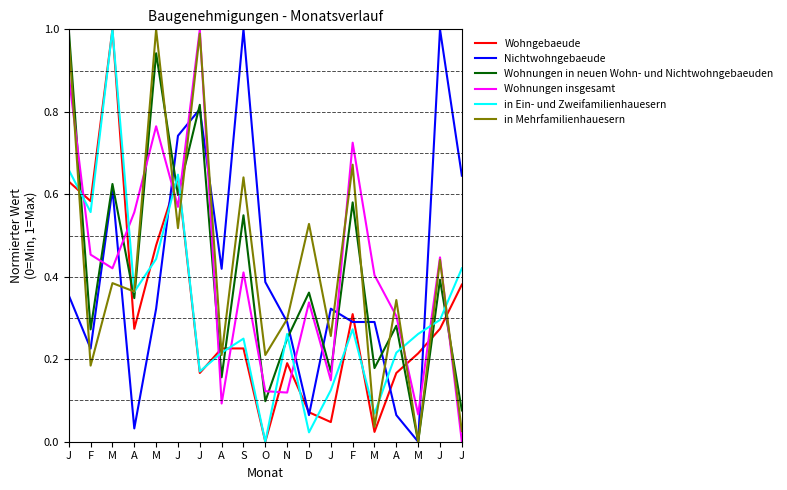

Does the chart have visible grid lines?

No